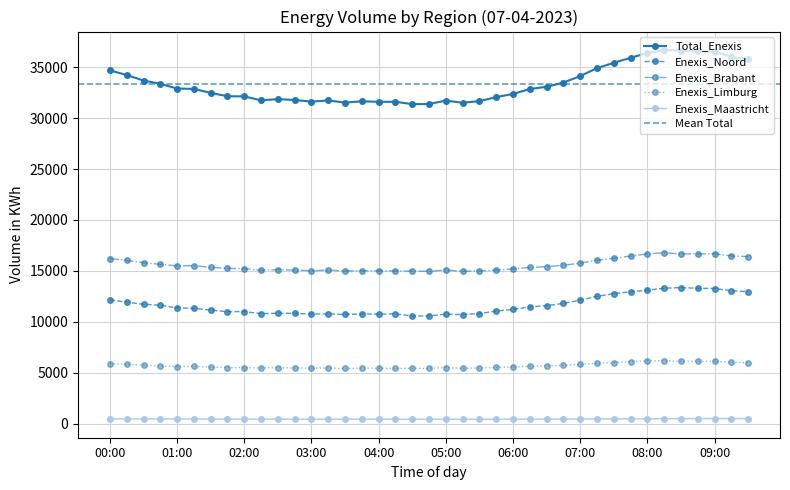

How many lines are shown in the chart?

5